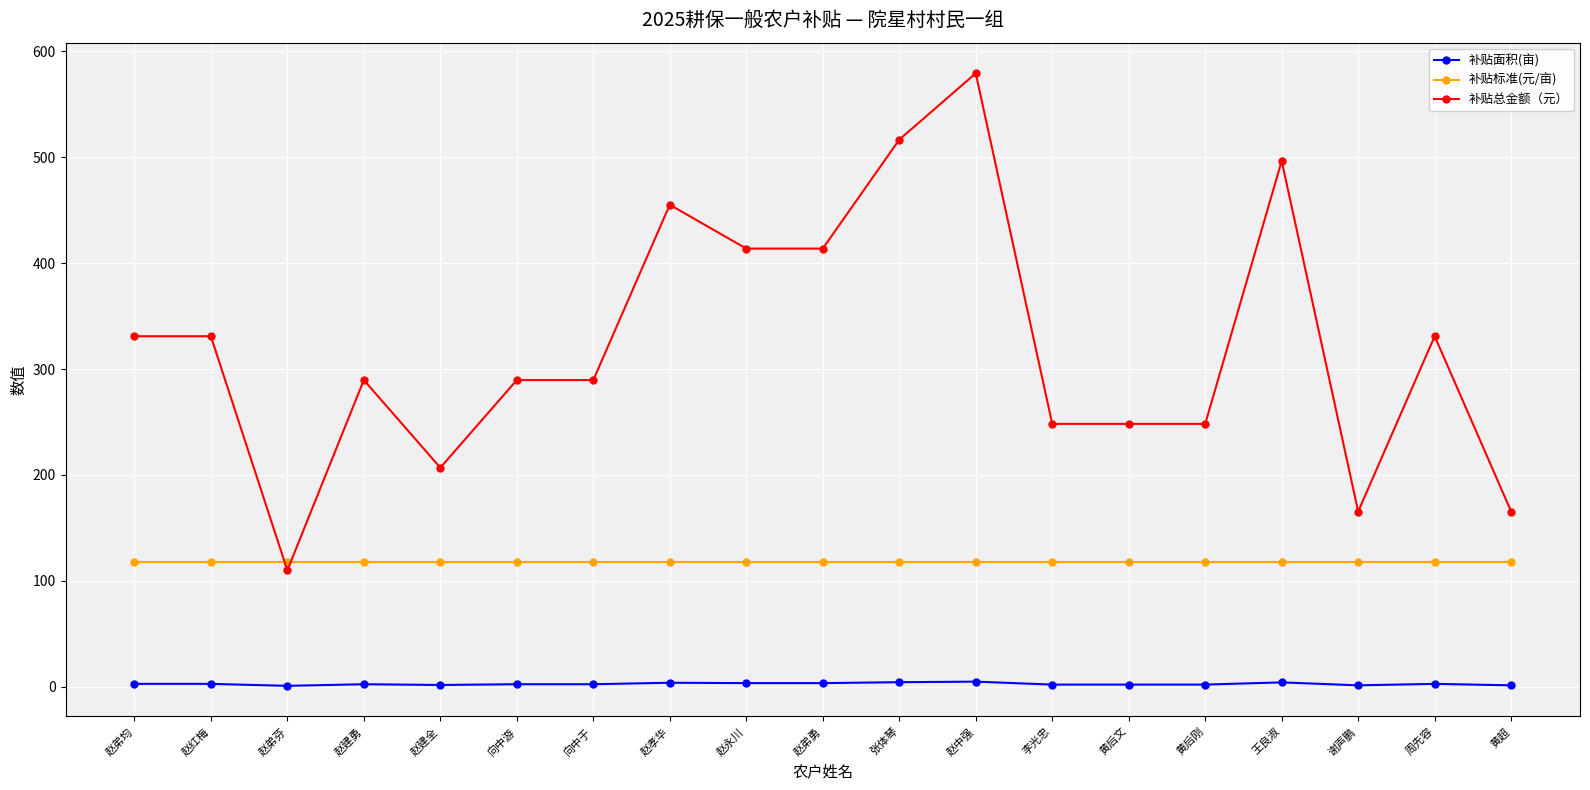

The 补贴标准(元/亩) series shows 74.7 at 李光忠. True or false?

False